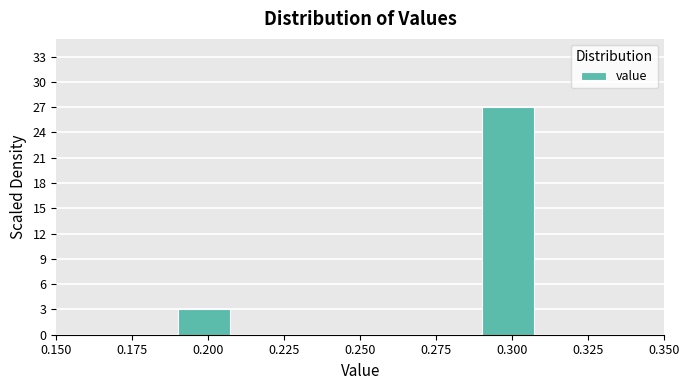

Over which range of the x-axis is the bar tallest?

0.29 to 0.31